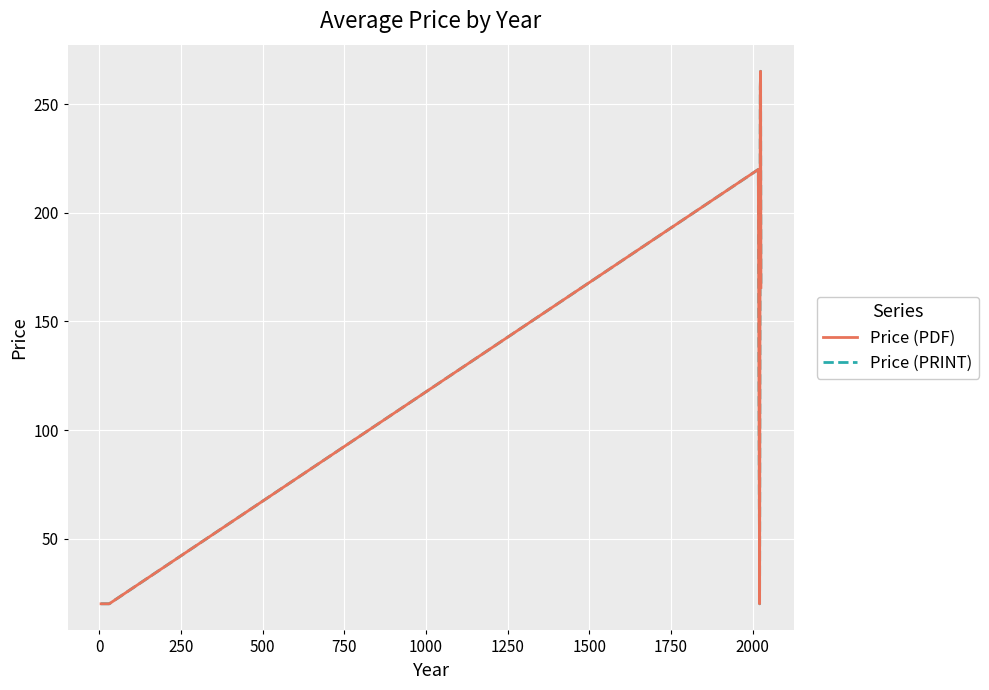

How many lines are shown in the chart?

2